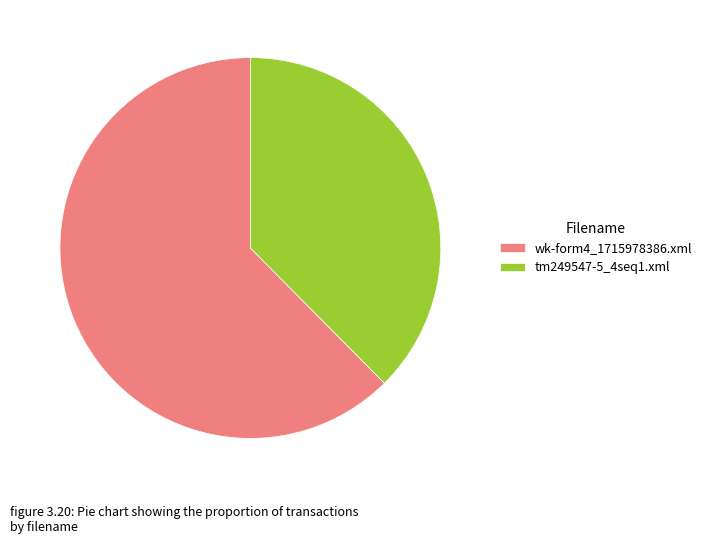

Is wk-form4_1715978386.xml the majority of the pie?

Yes